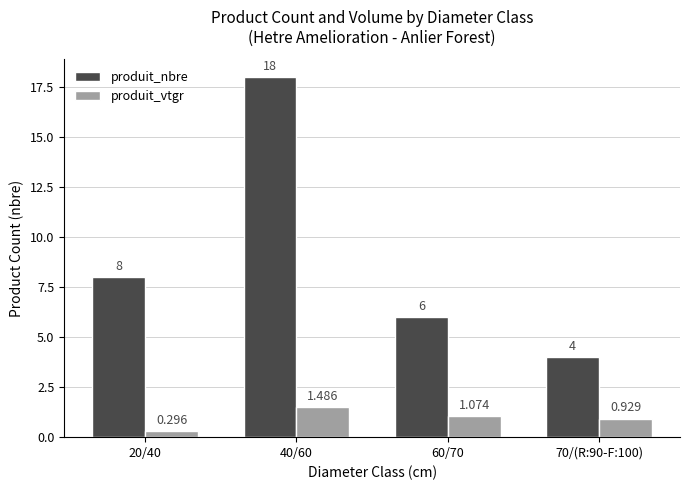

Which label corresponds to the largest value in the chart?

40/60